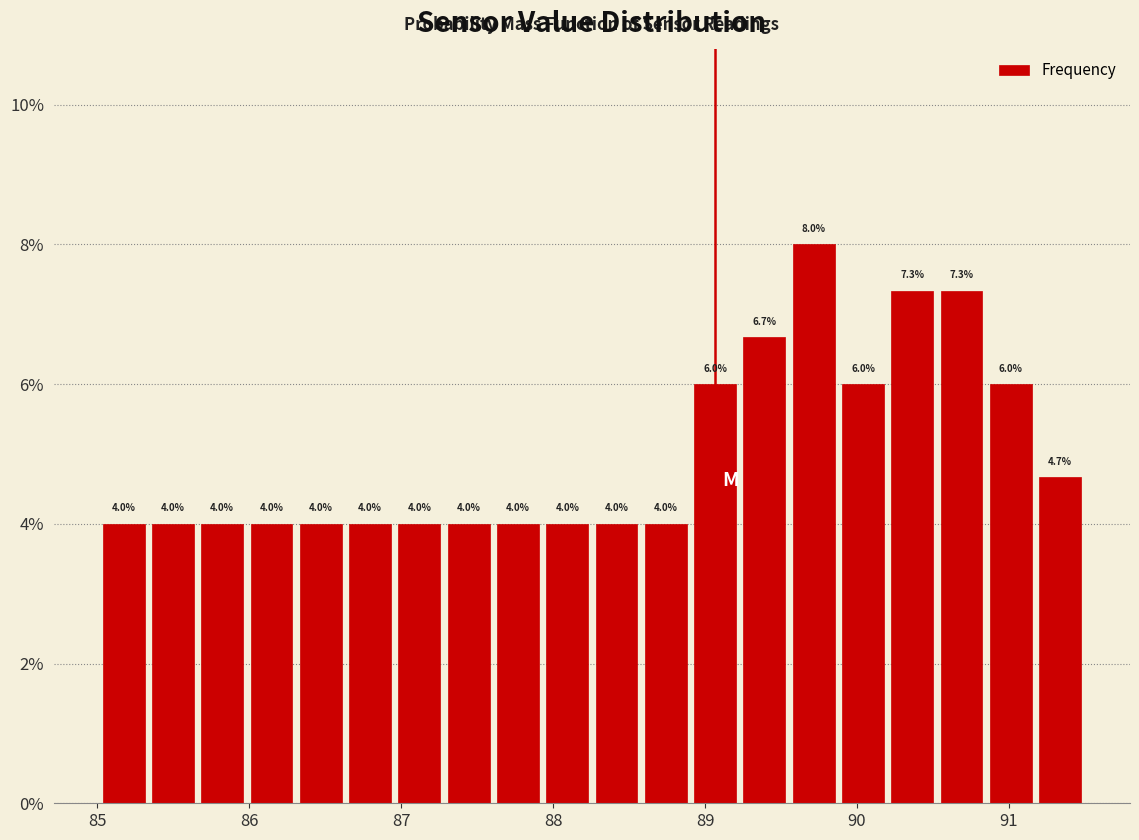

Around what value on the x-axis is the tallest bar? Give the approximate position of its centre, as read against the axis.

89.7